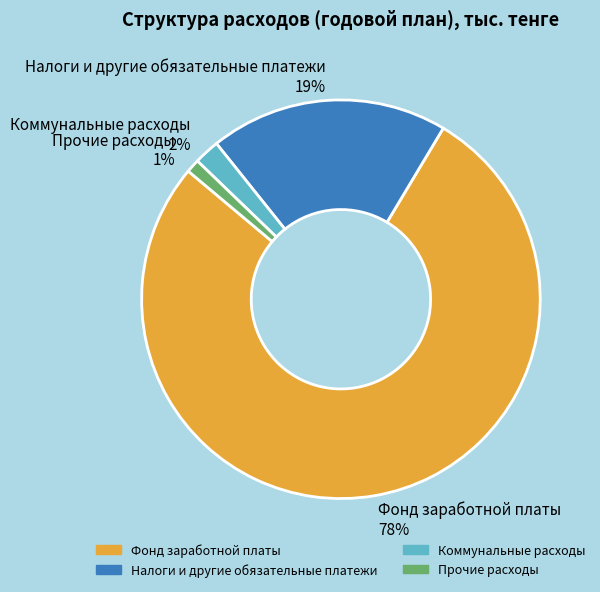

Does any single category account for the majority?

Yes